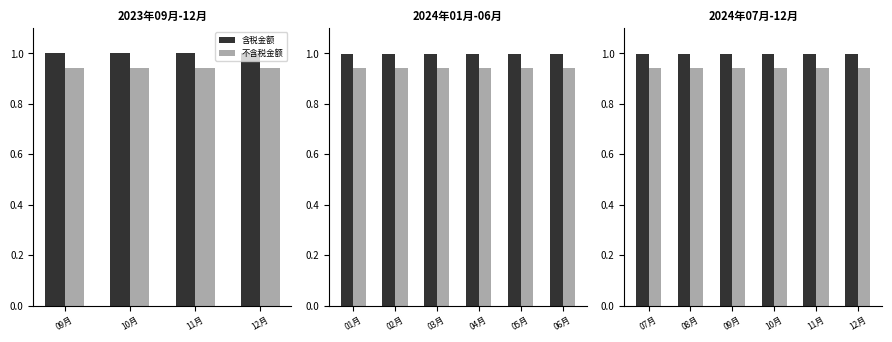

The 不含税金额 series shows 1.5 at 08月. True or false?

False